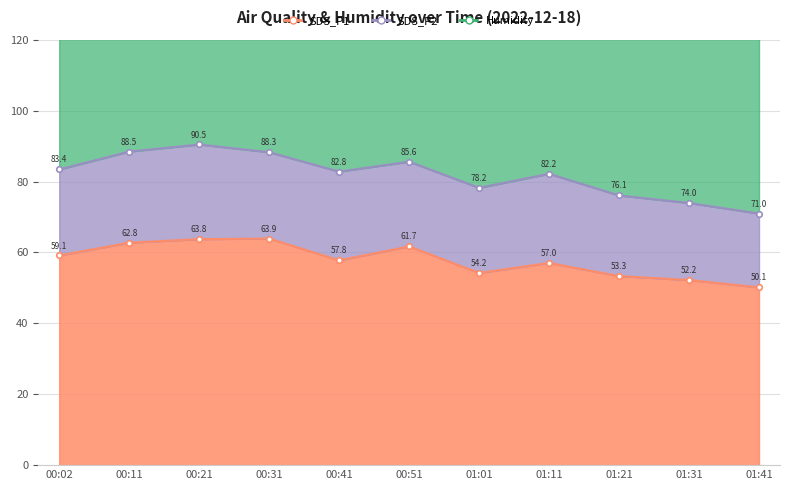

How many values in the SDS_P2 series are below 24?

4